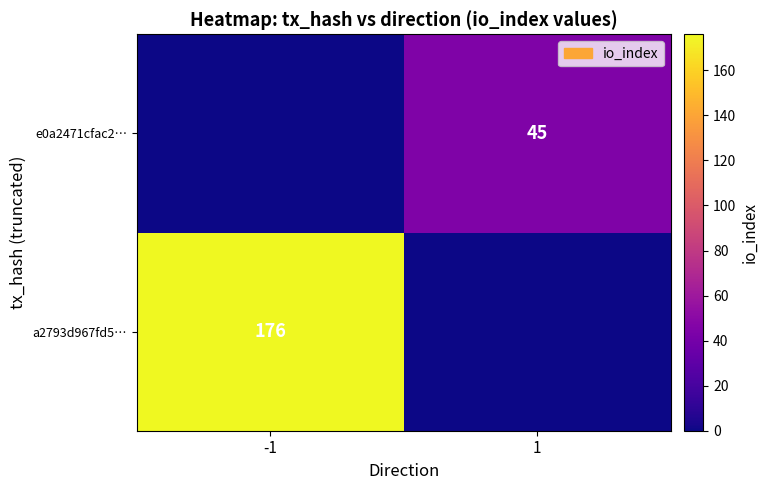

Which label corresponds to the smallest value in the chart?

1